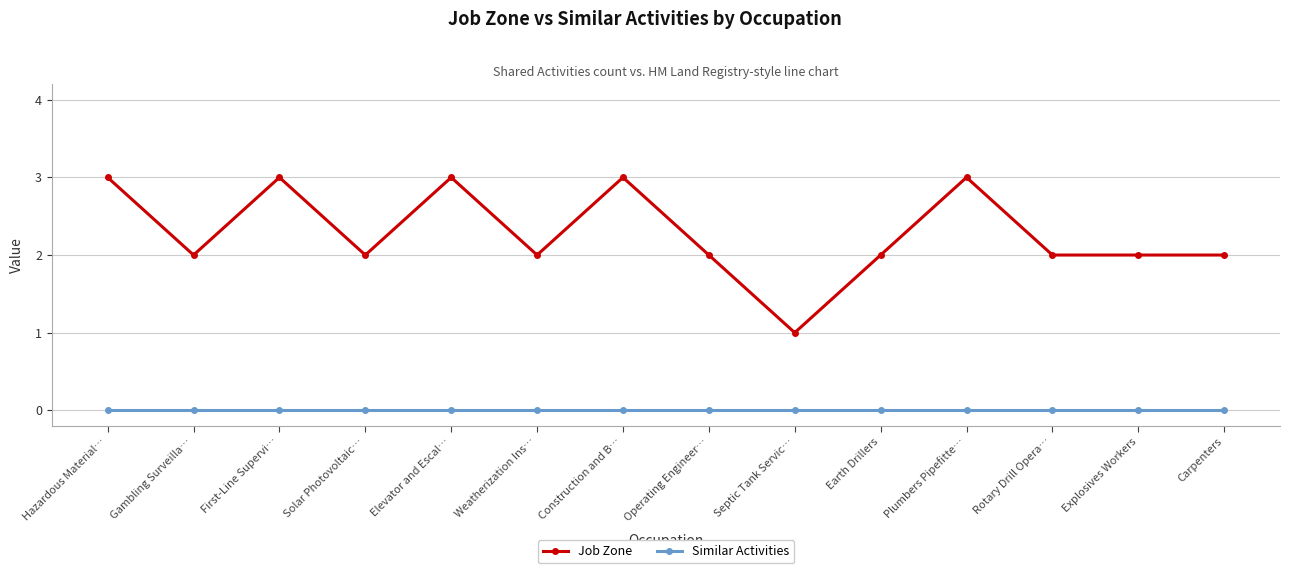

What is the label of the 8th point from the right?

Construction and B…